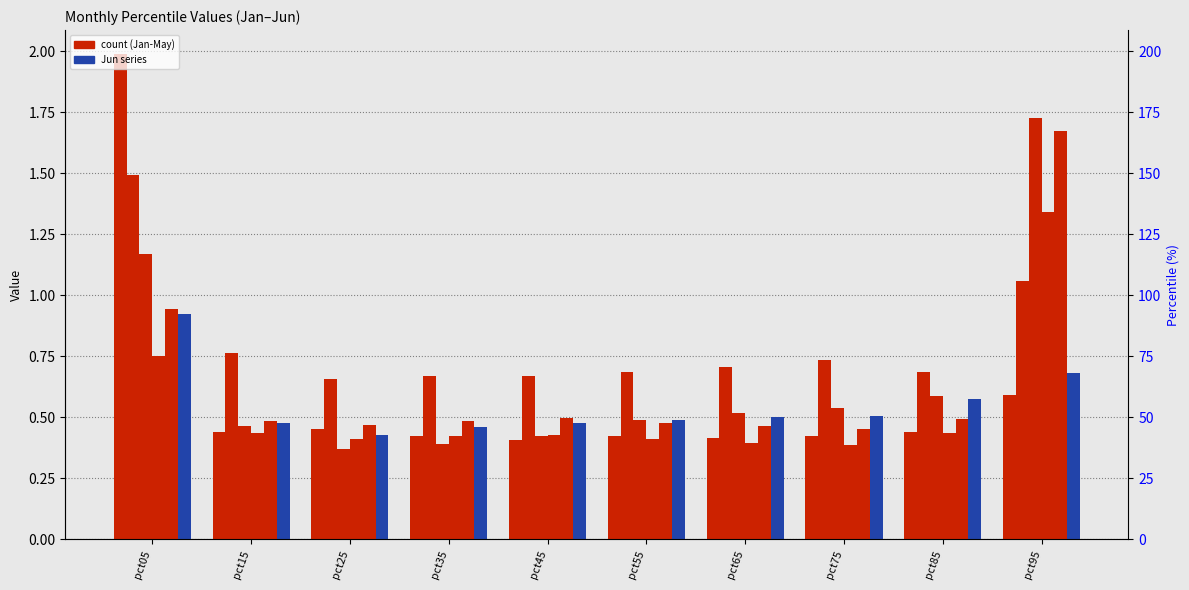

At which category is the sum across all series the highest?

pct05